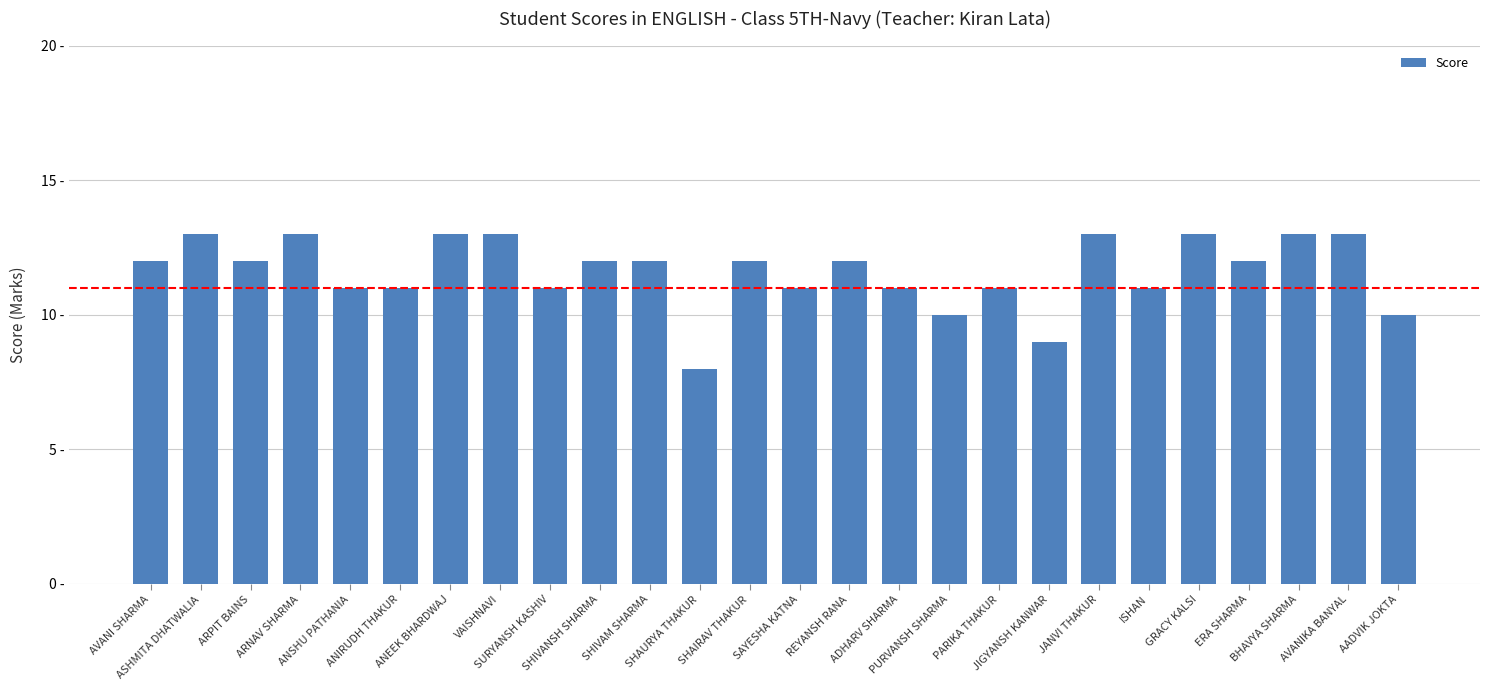

The value at ADHARV SHARMA is 7. True or false?

False